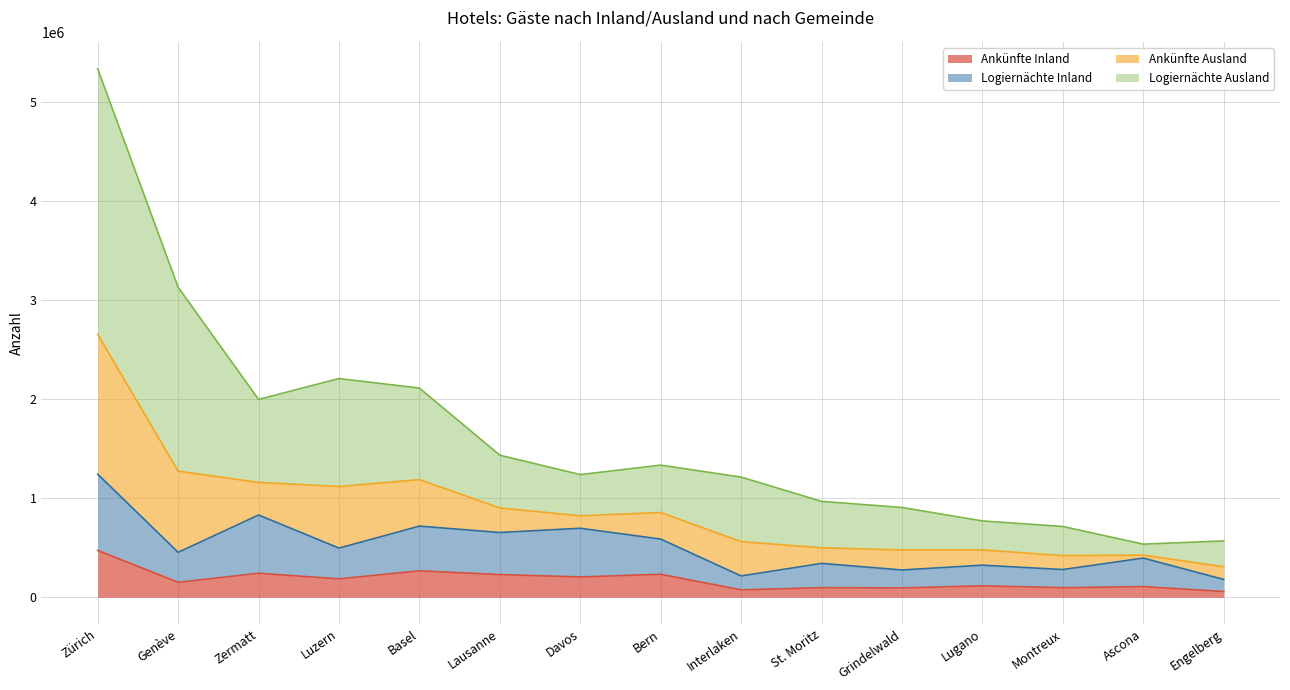

At which category is the sum across all series the highest?

Zürich